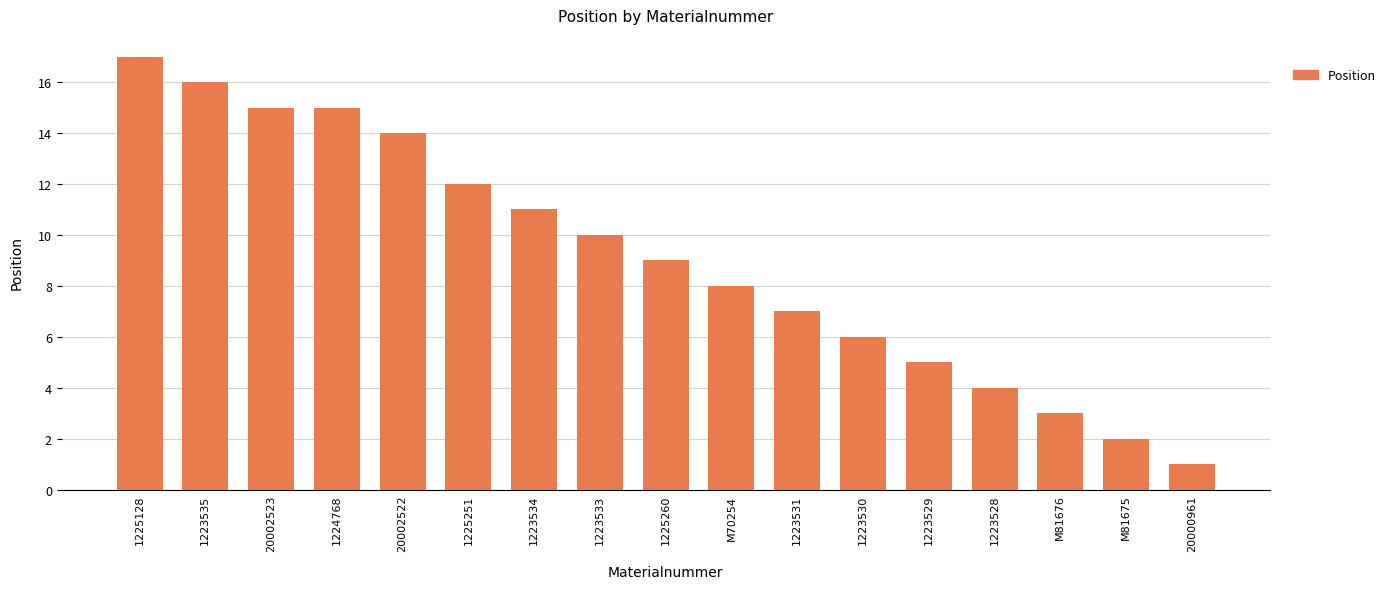

Reading left to right, what are all the values shown in this chart?

1225128=17	1223535=16	20002523=15	1224768=15	20002522=14	1225251=12	1223534=11	1223533=10	1225260=9	M70254=8	1223531=7	1223530=6	1223529=5	1223528=4	M81676=3	M81675=2	20000961=1